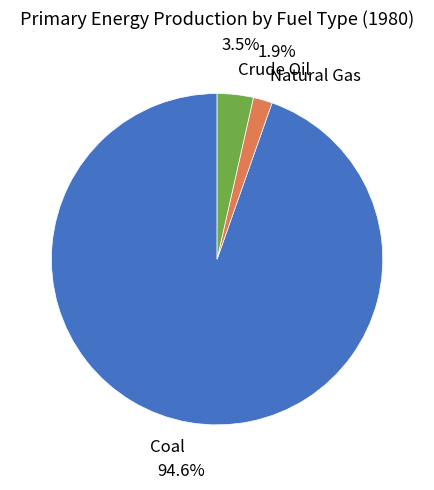

Which slice is the largest?

Coal